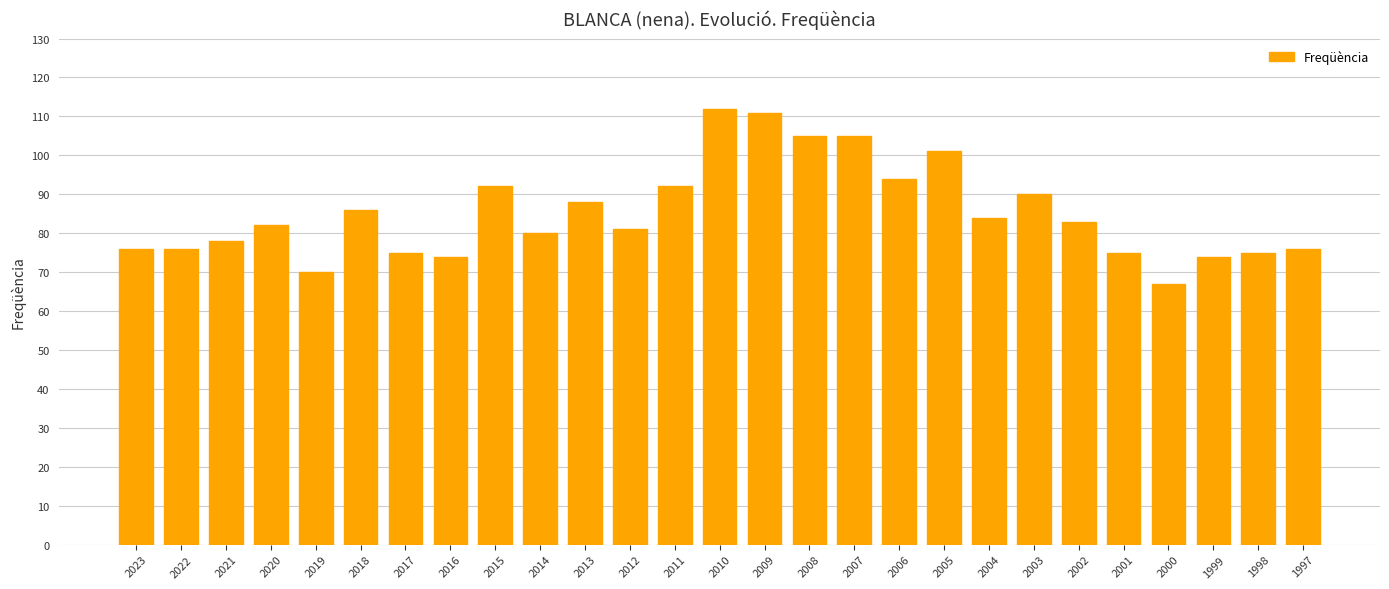

Is it true that the value at 2004 is 84?

True